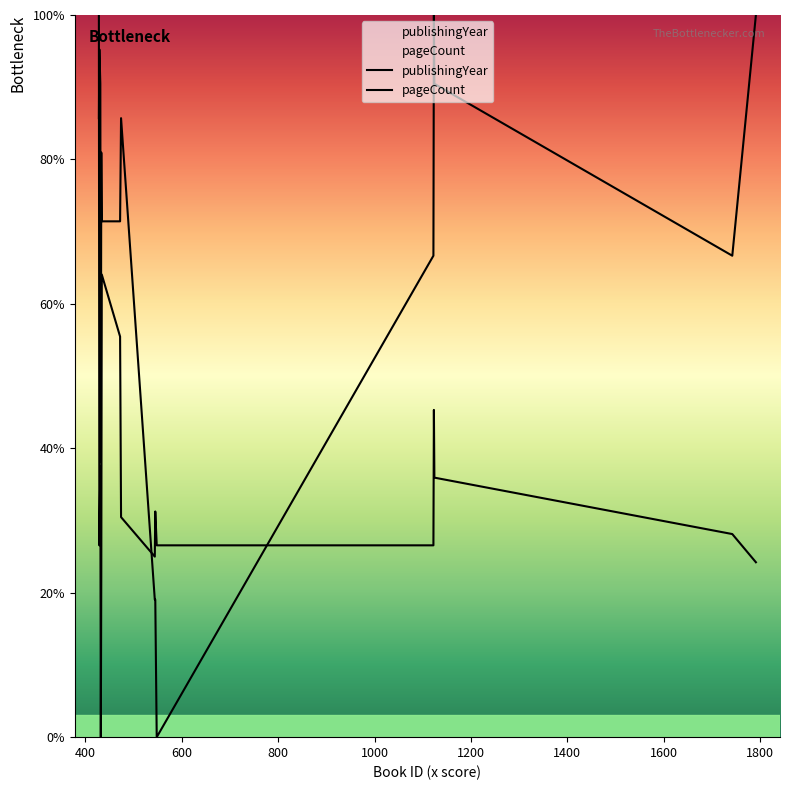

How many lines are shown in the chart?

2